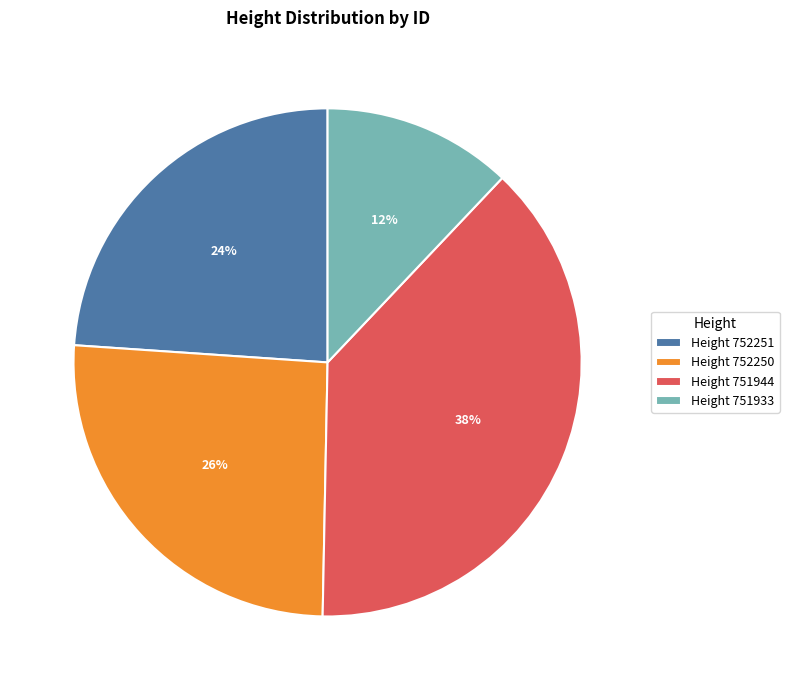

Between Height 751933 and Height 751944, which is larger?

Height 751944